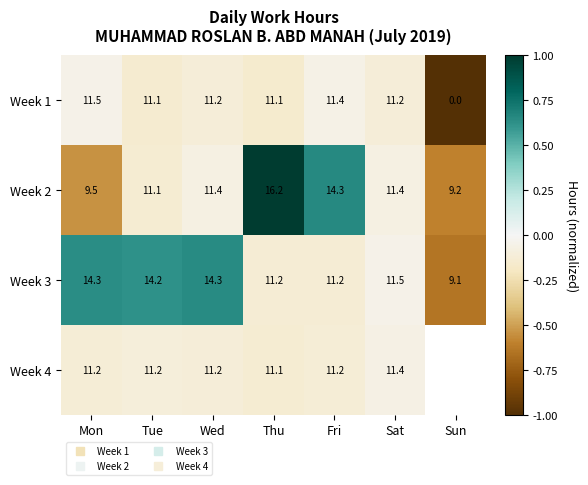

The value of Week 3 at Fri is -0.2. True or false?

False